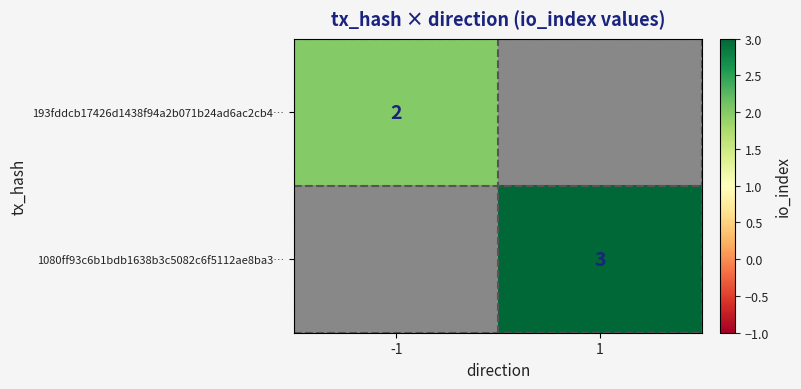

Which label corresponds to the largest value in the chart?

1